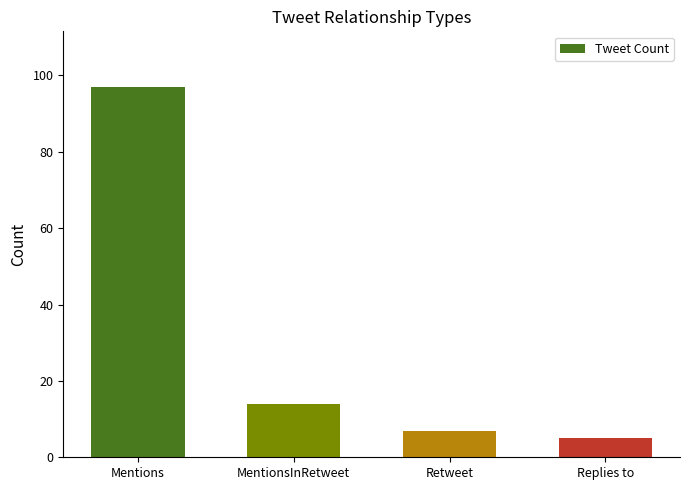

True or false: the data shows 2 at Retweet.

False